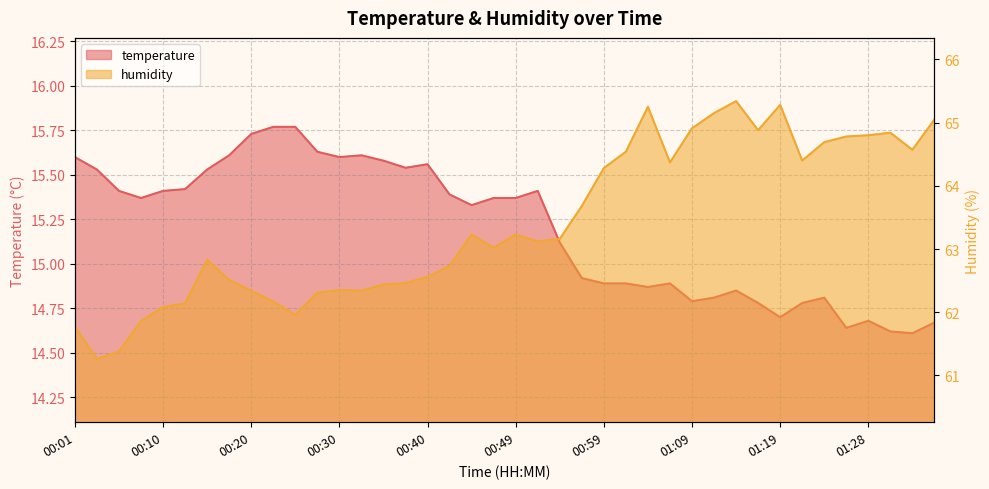

What is the sum of all temperature values?

607.9